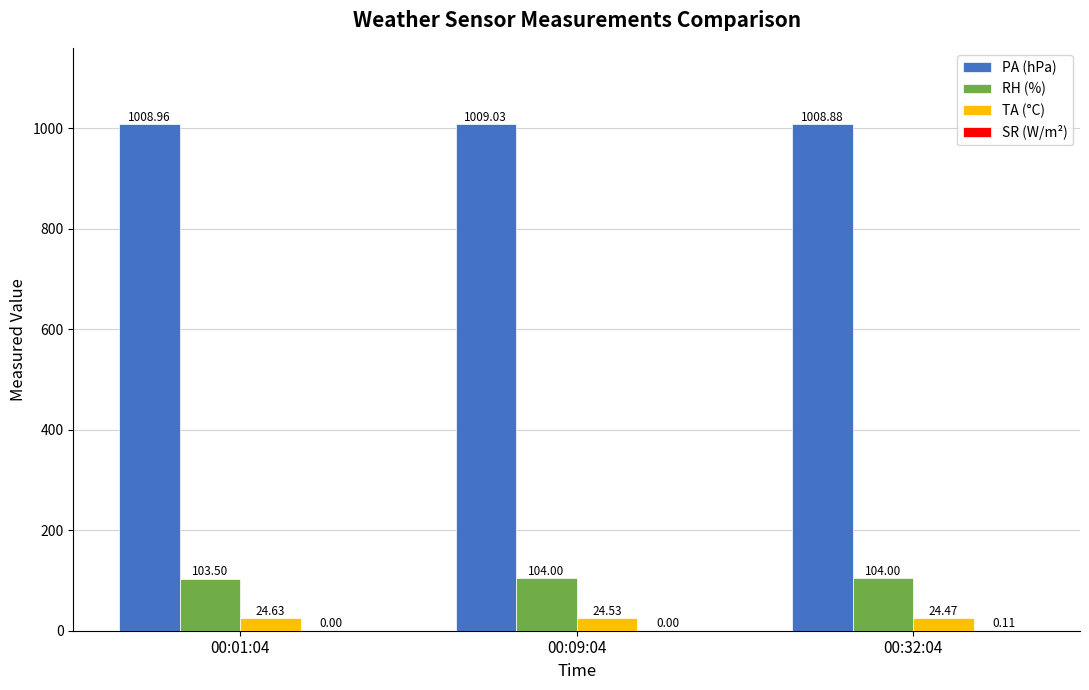

What is the sum of the PA (hPa) values at 00:32:04 and 00:09:04?

2017.9